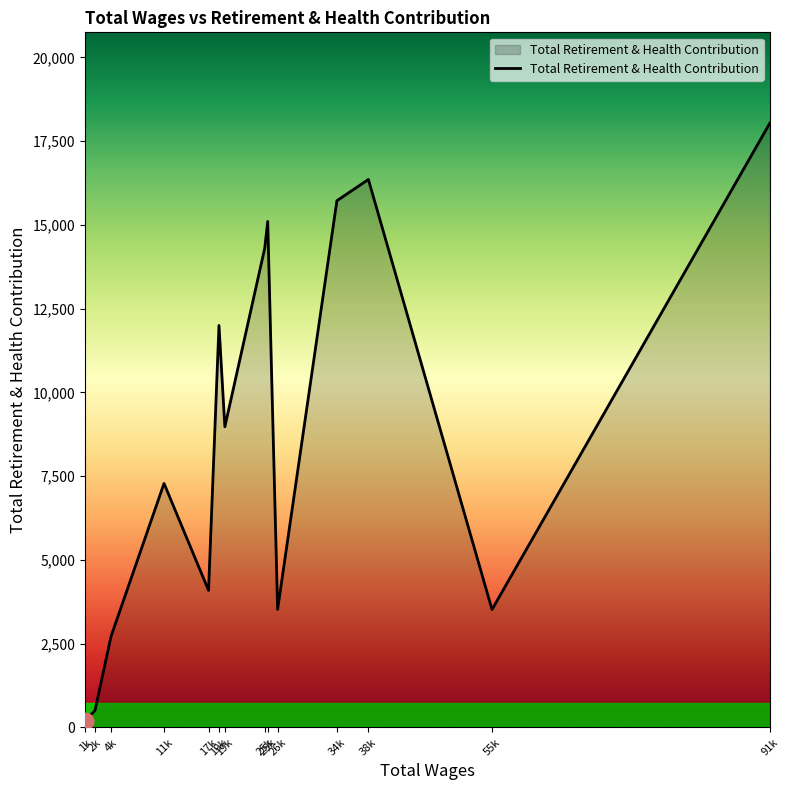

How many lines are shown in the chart?

1